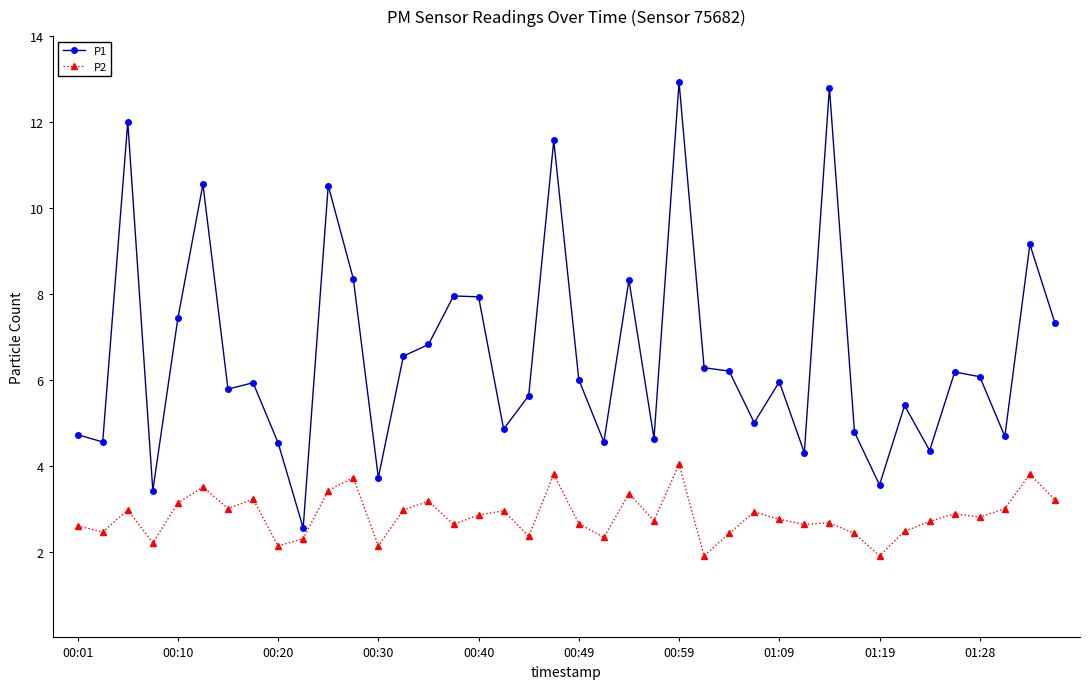

How many data points in P2 are less than 2?

2